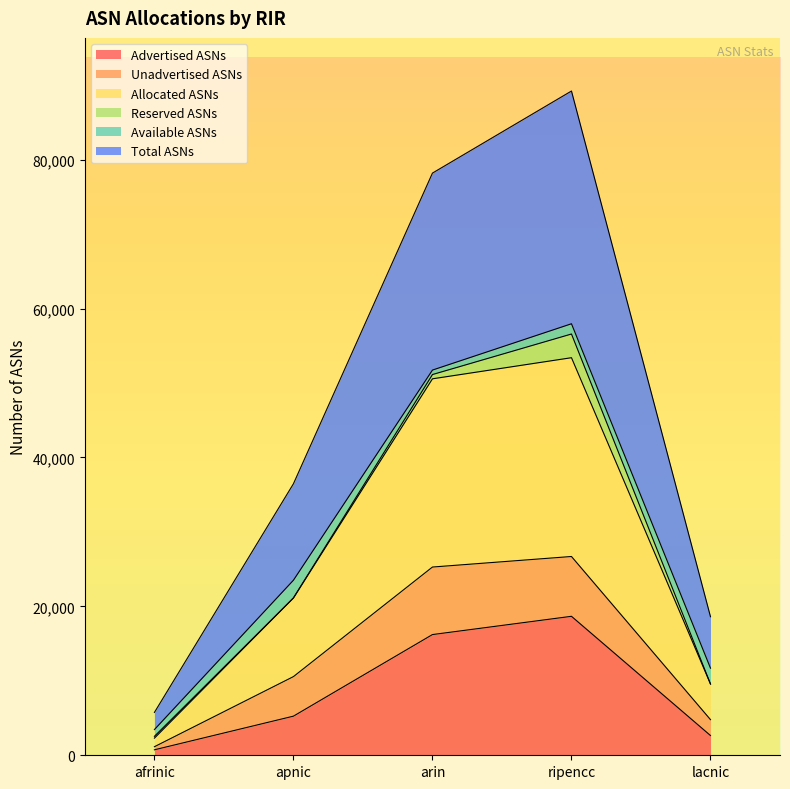

At which label does Advertised ASNs first exceed 5254?

arin